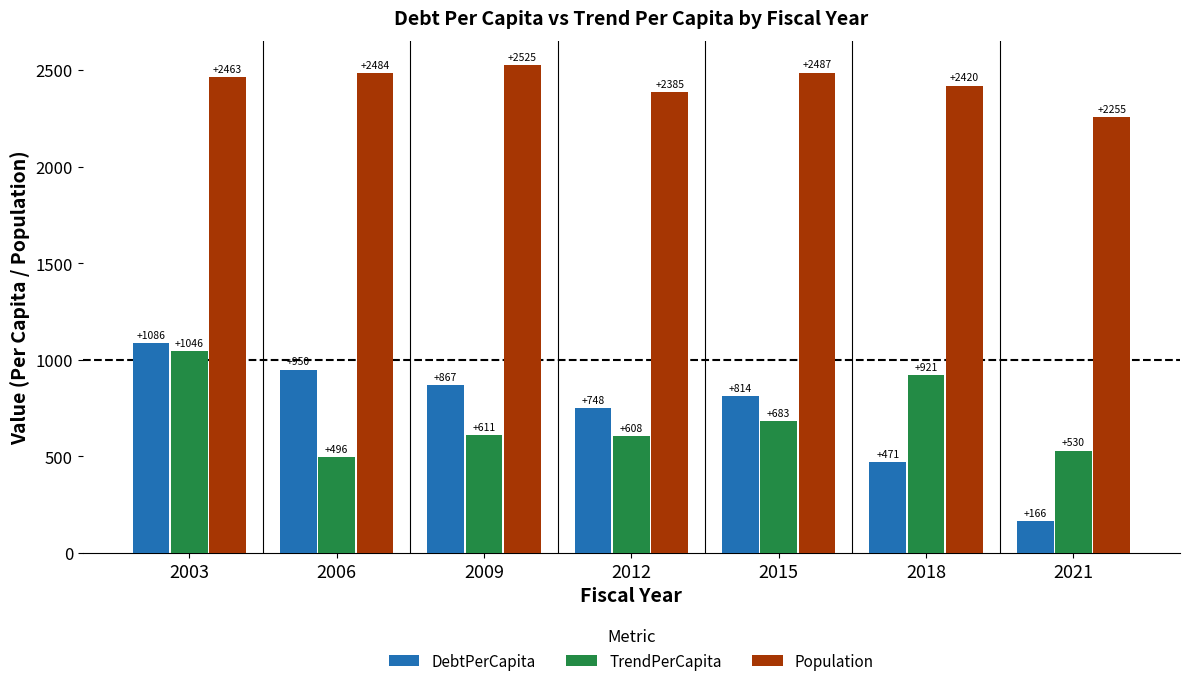

What is the sum of all DebtPerCapita values?

5103.5